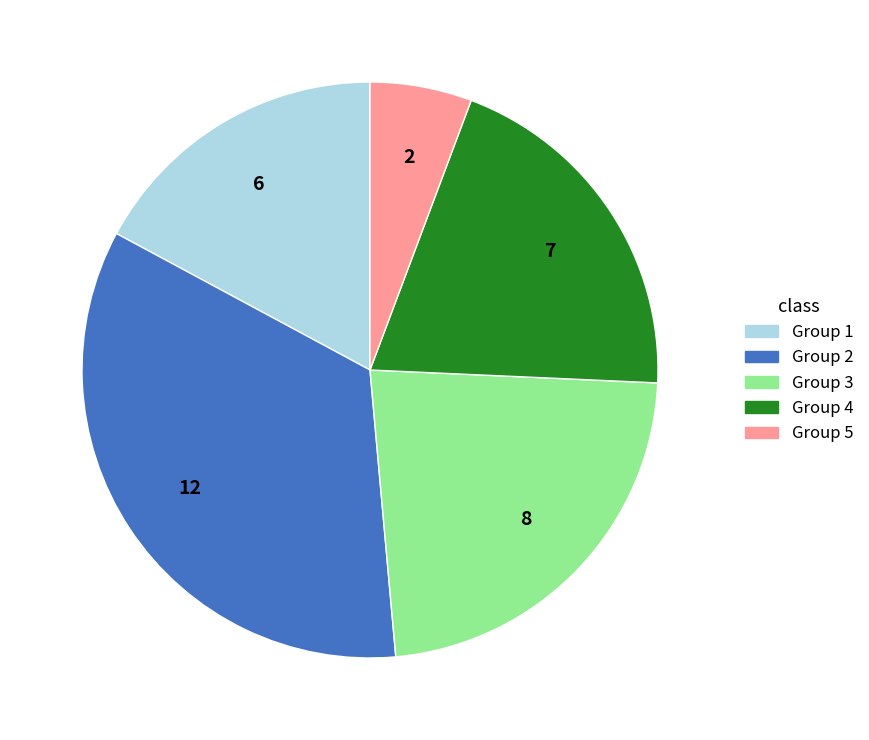

Is there a majority slice in this chart?

No